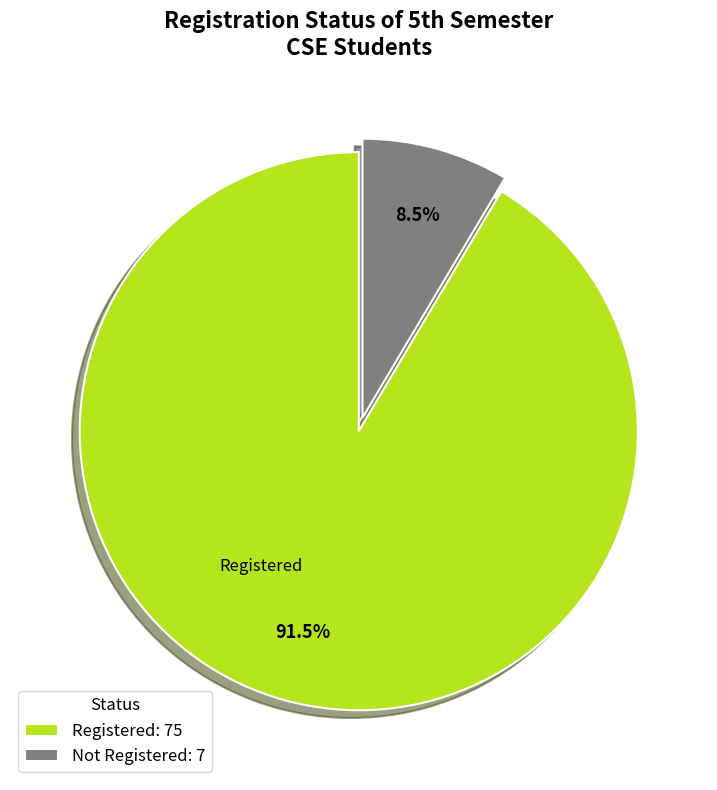

What percentage do Registered and Not Registered together represent?

100.0%